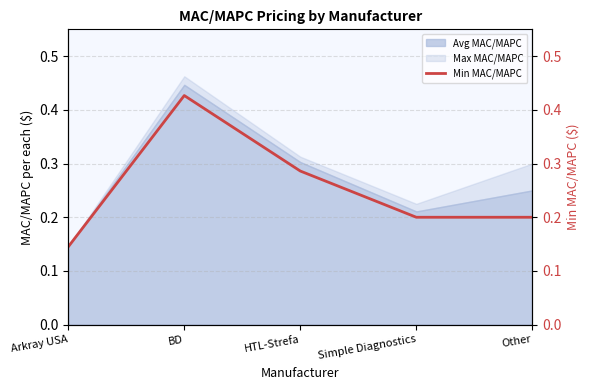

What position from the right is BD?

4